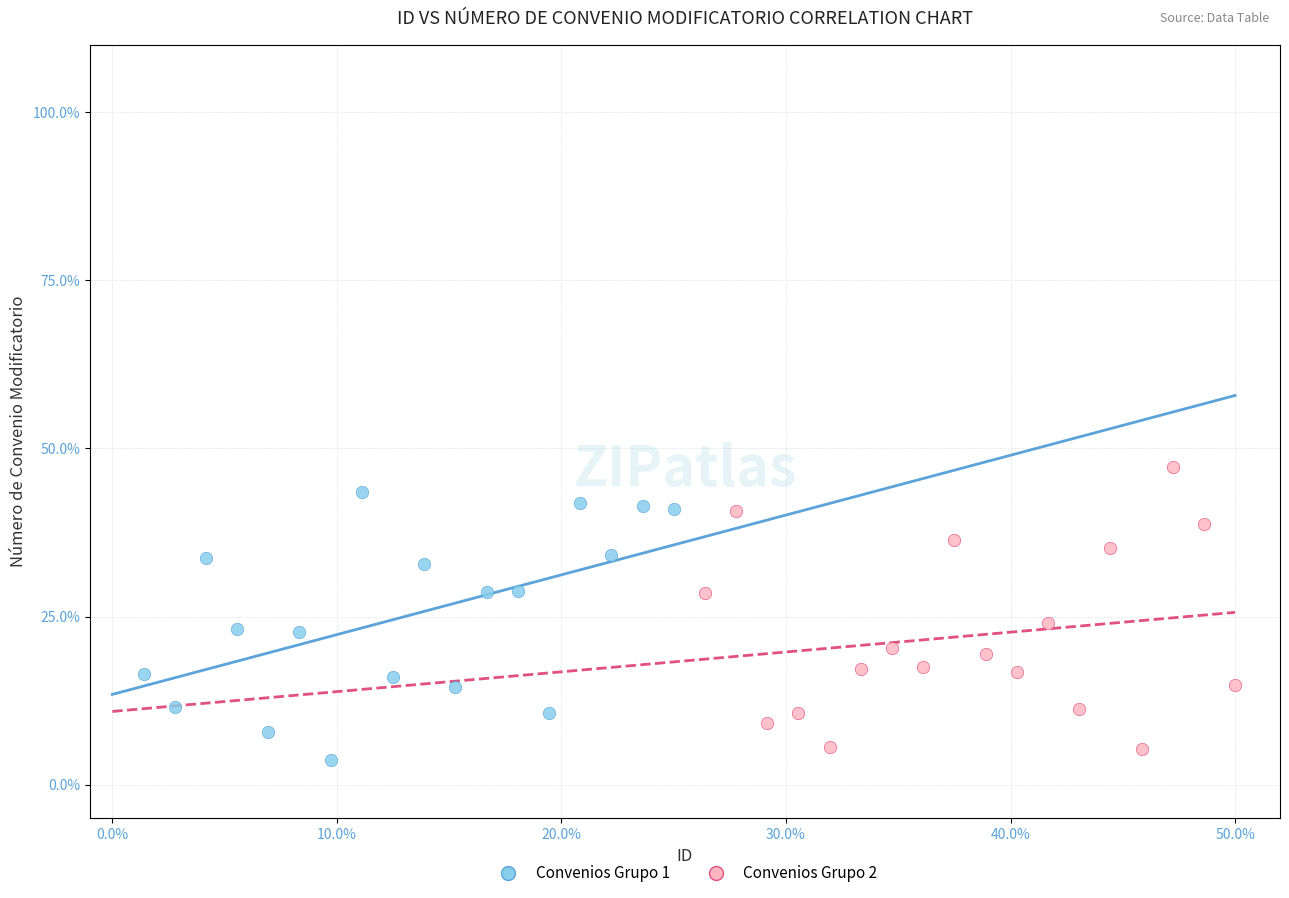

Which series has the largest Y range (max minus min)?

Convenios Grupo 2